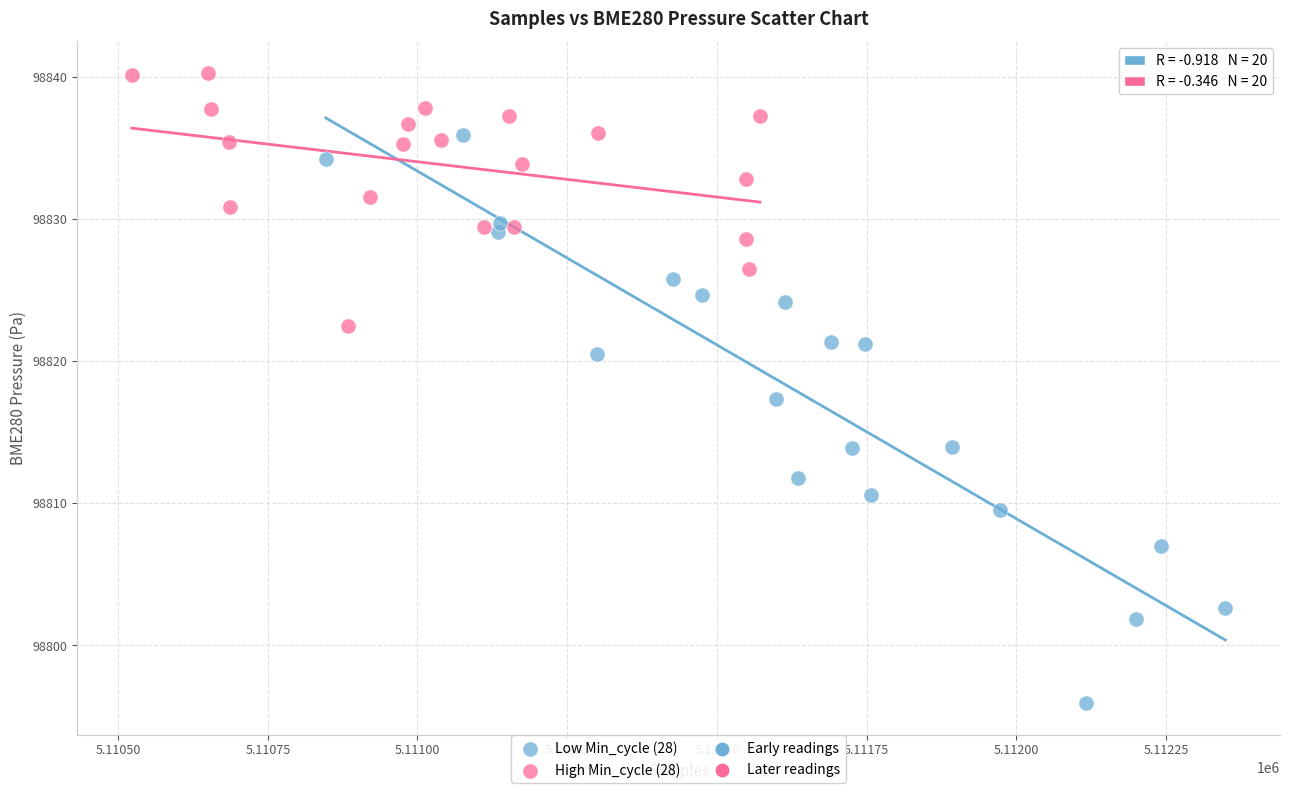

Which series reaches the minimum Y coordinate?

Low Min_cycle (28)